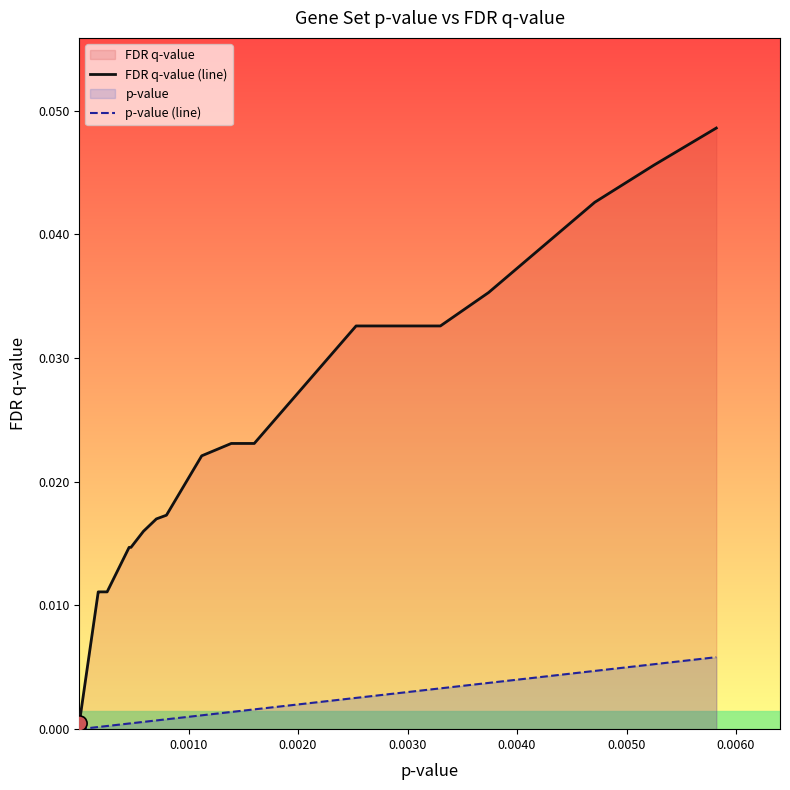

At how many categories does at least one series exceed 0?

26